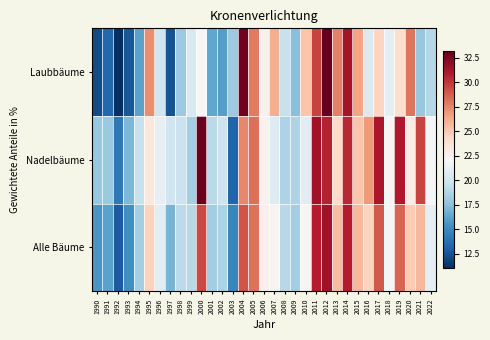

List the series in order of their overall mean, highest first.

Nadelbäume, Alle Bäume, Laubbäume